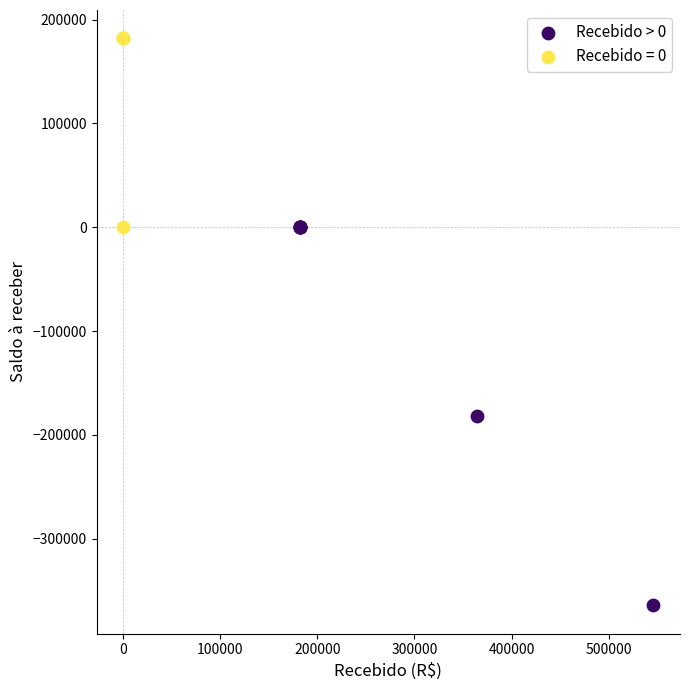

Which series has the largest Y range (max minus min)?

Recebido > 0